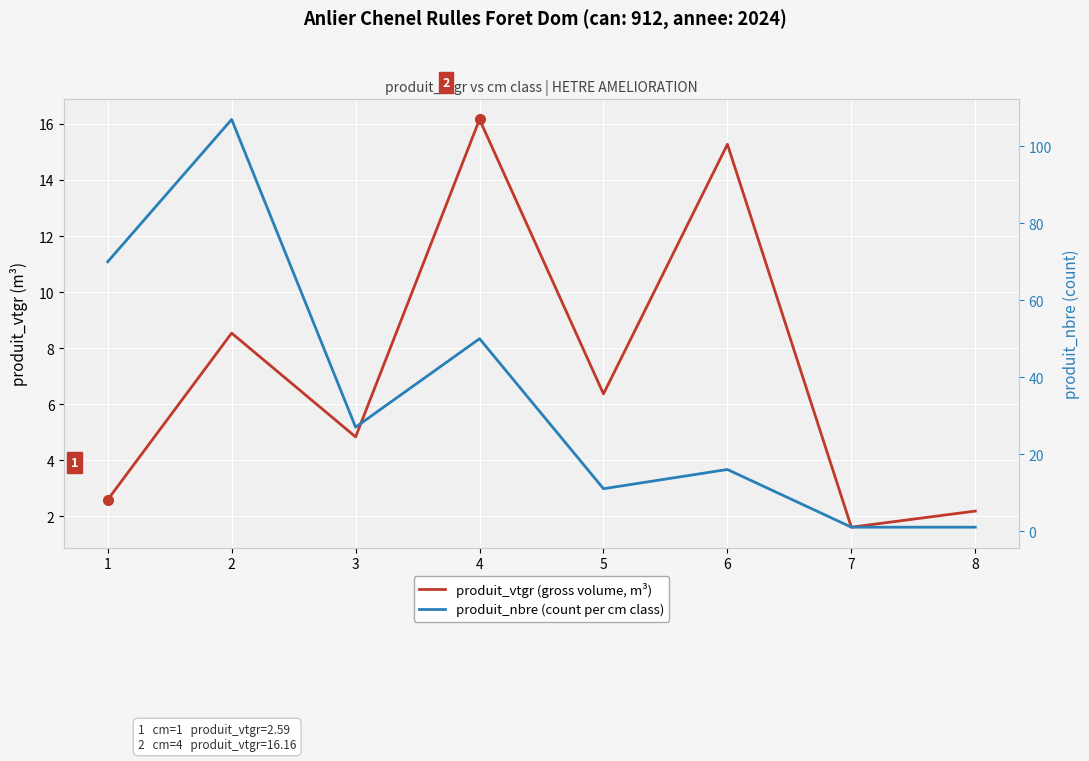

Is the value of produit_vtgr (gross volume, m³) at 2 greater than the value of produit_nbre (count per cm class) at 7?

Yes